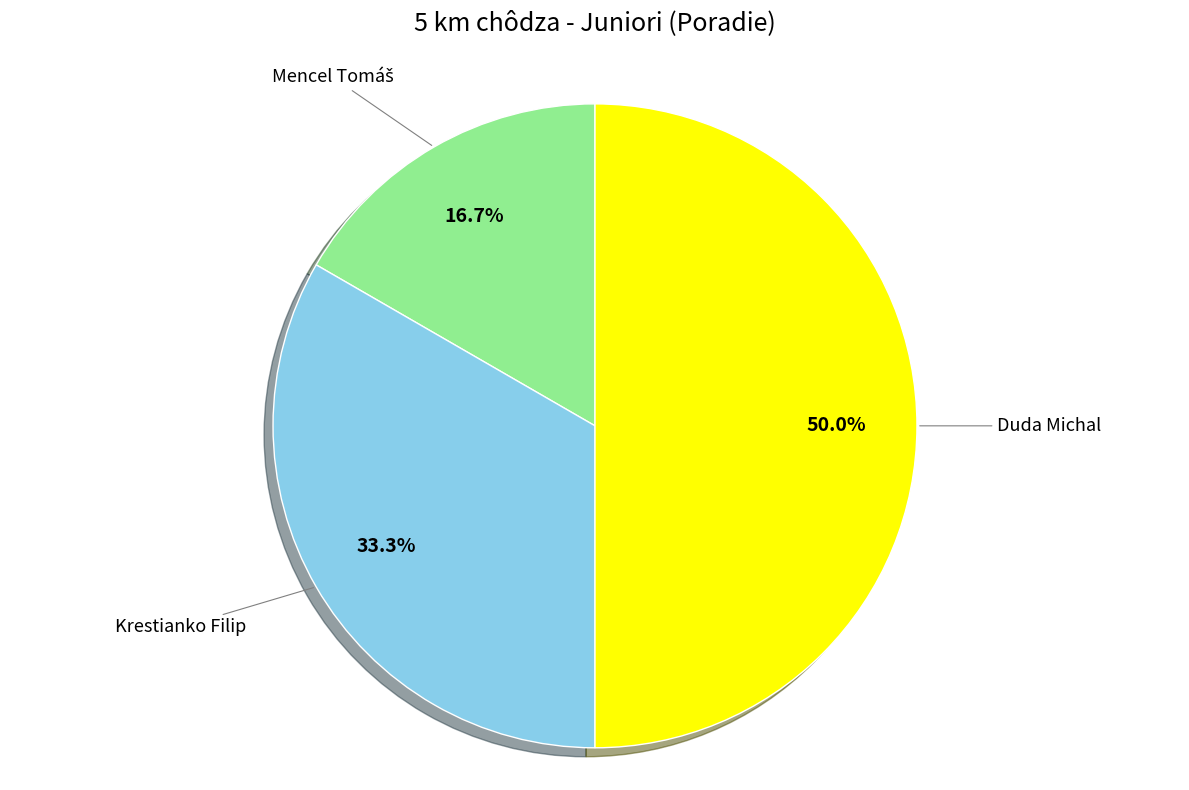

The Krestianko Filip slice represents 20% of the pie. True or false?

False